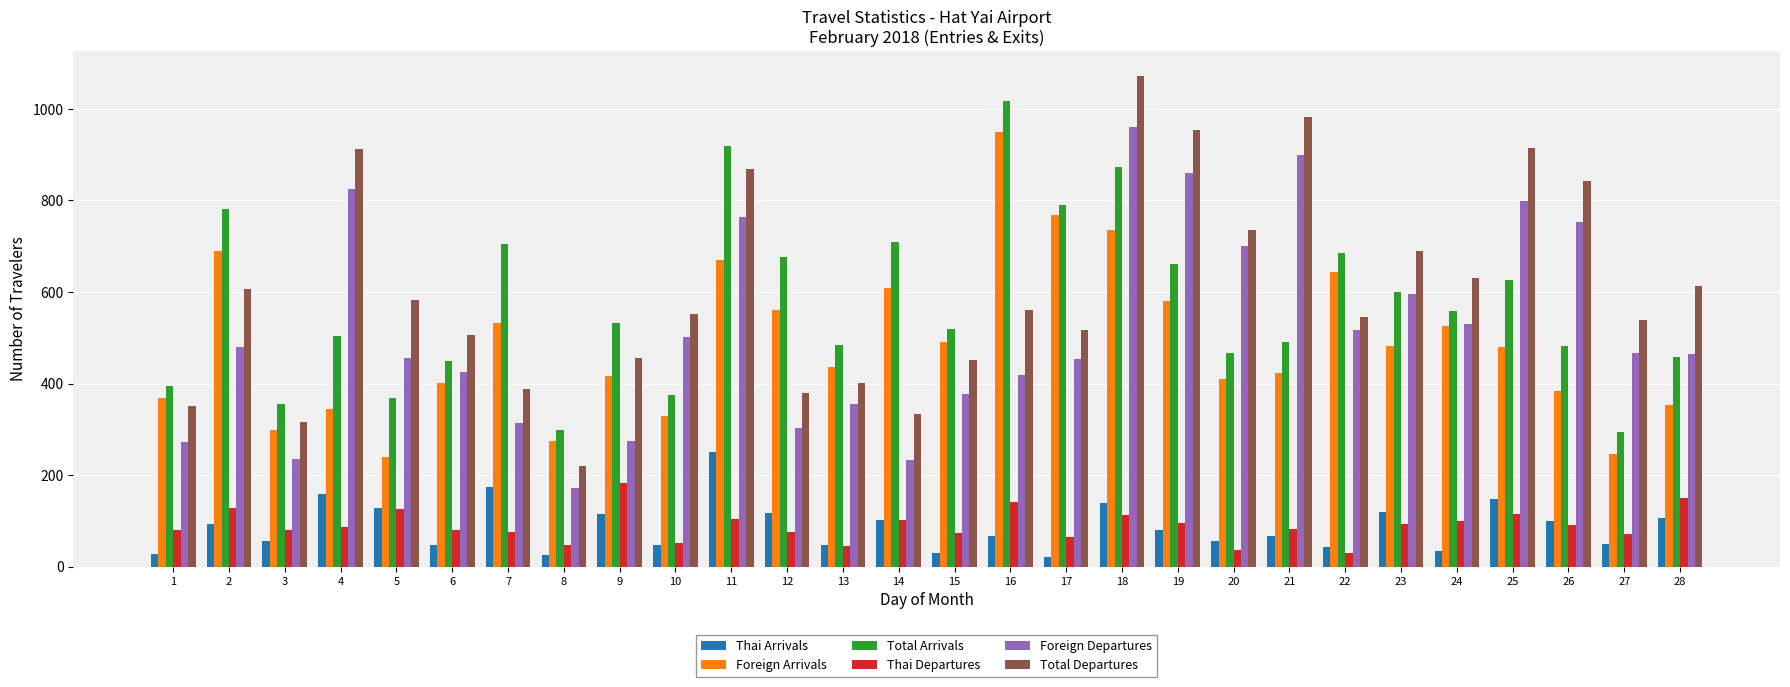

How many data points in Total Departures are less than 560?

14